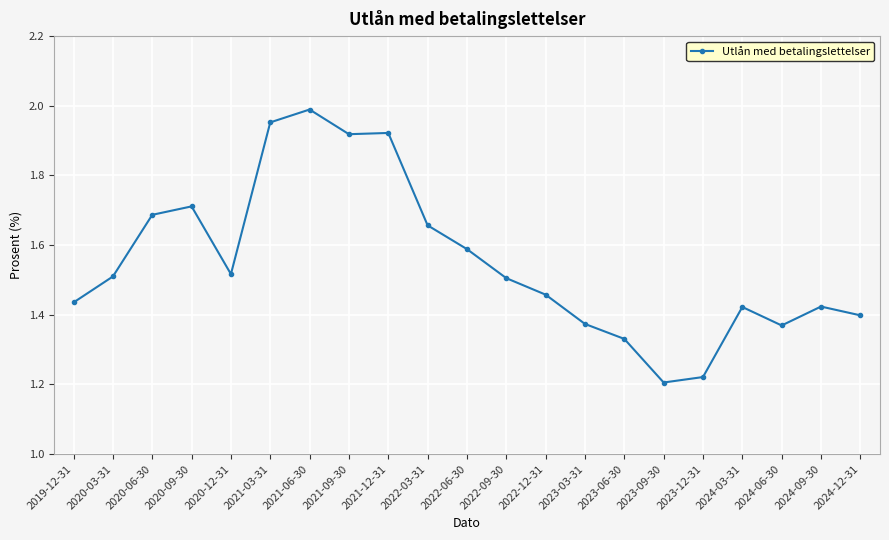

The value at 2023-06-30 is 0.9. True or false?

False